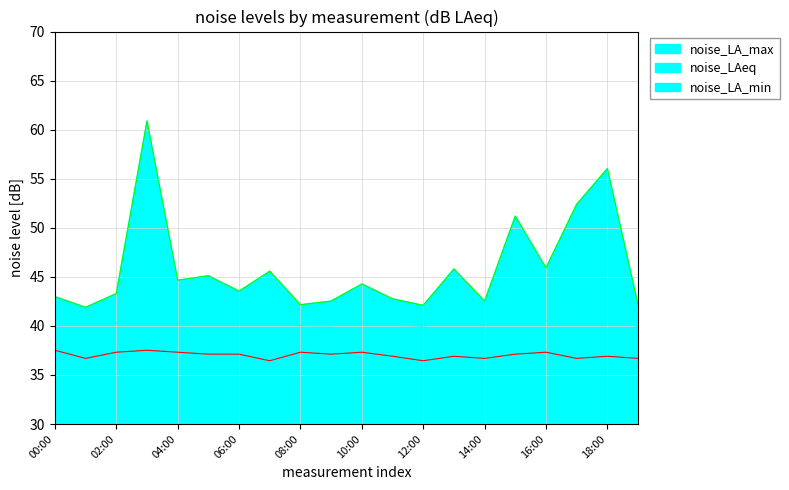

Which category has the highest value in the noise_LA_max series?

03:00